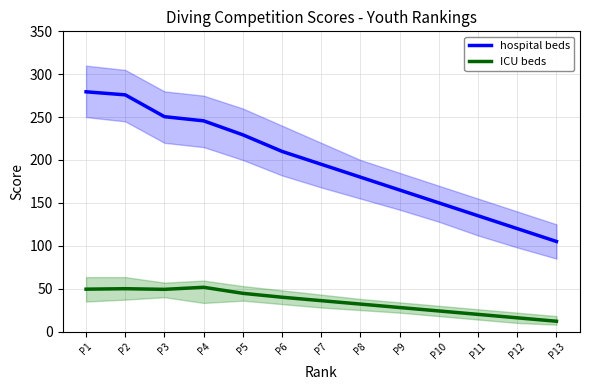

Is the value of ICU beds at Р3 greater than the value of hospital beds at Р4?

No